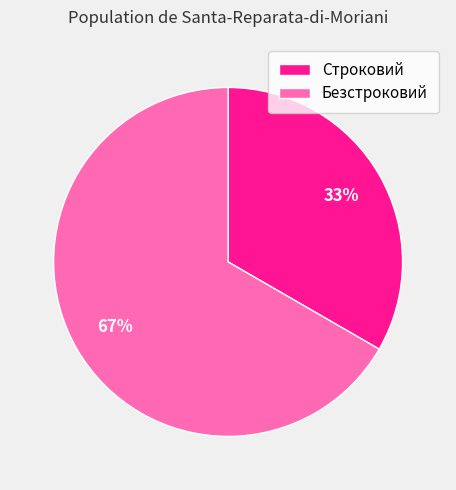

Which category has the smallest portion of the pie?

Строковий